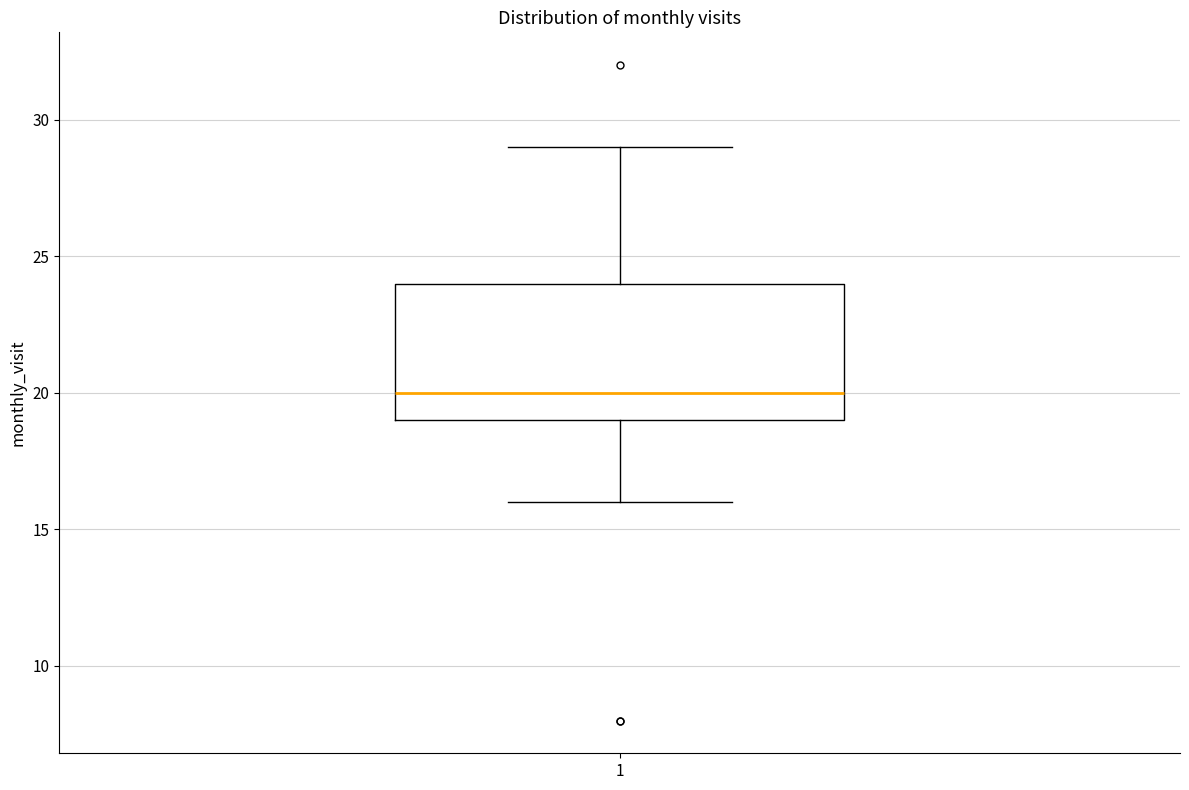

Where does the upper whisker of the box at x = 1 end on the y-axis? The values are not printed on the chart, so give them approximately, as read against the axis.

29